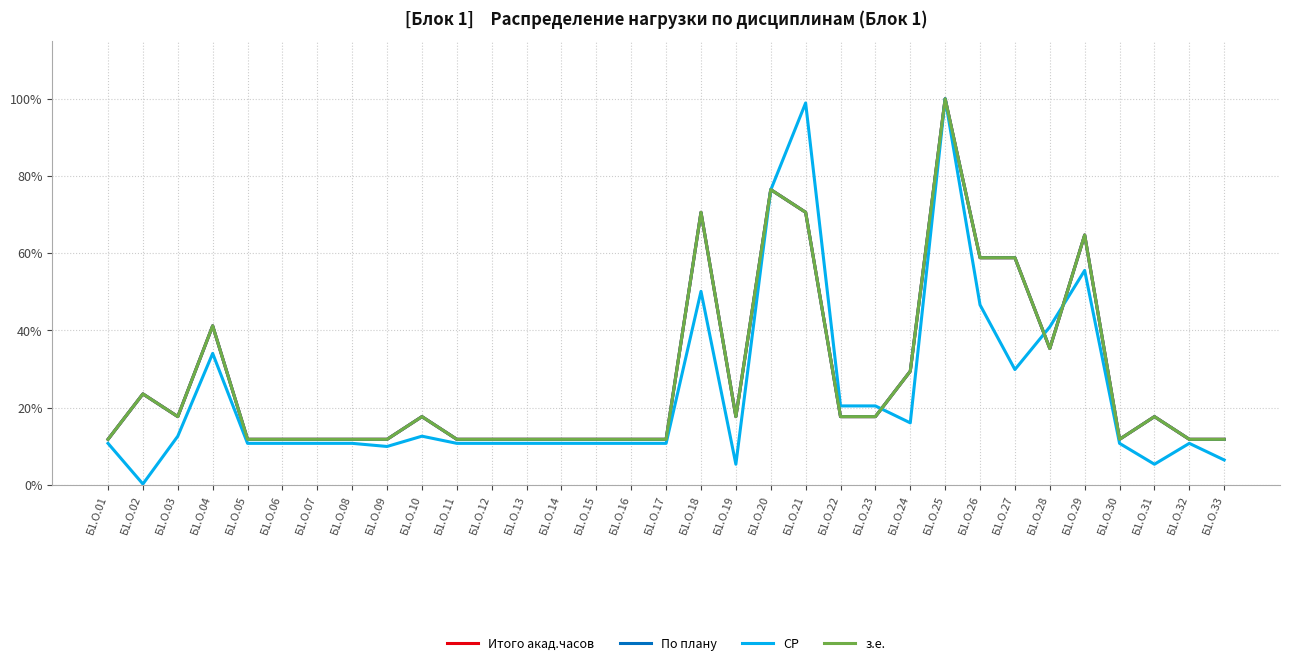

Reading left to right, extract all data points from this chart.

Итого акад.часов: Б1.О.01=0.1	Б1.О.02=0.2	Б1.О.03=0.2	Б1.О.04=0.4	Б1.О.05=0.1	Б1.О.06=0.1	Б1.О.07=0.1	Б1.О.08=0.1	Б1.О.09=0.1	Б1.О.10=0.2	Б1.О.11=0.1	Б1.О.12=0.1	Б1.О.13=0.1	Б1.О.14=0.1	Б1.О.15=0.1	Б1.О.16=0.1	Б1.О.17=0.1	Б1.О.18=0.7	Б1.О.19=0.2	Б1.О.20=0.8	Б1.О.21=0.7	Б1.О.22=0.2	Б1.О.23=0.2	Б1.О.24=0.3	Б1.О.25=1.0	Б1.О.26=0.6	Б1.О.27=0.6	Б1.О.28=0.4	Б1.О.29=0.6	Б1.О.30=0.1	Б1.О.31=0.2	Б1.О.32=0.1	Б1.О.33=0.1
По плану: Б1.О.01=0.1	Б1.О.02=0.2	Б1.О.03=0.2	Б1.О.04=0.4	Б1.О.05=0.1	Б1.О.06=0.1	Б1.О.07=0.1	Б1.О.08=0.1	Б1.О.09=0.1	Б1.О.10=0.2	Б1.О.11=0.1	Б1.О.12=0.1	Б1.О.13=0.1	Б1.О.14=0.1	Б1.О.15=0.1	Б1.О.16=0.1	Б1.О.17=0.1	Б1.О.18=0.7	Б1.О.19=0.2	Б1.О.20=0.8	Б1.О.21=0.7	Б1.О.22=0.2	Б1.О.23=0.2	Б1.О.24=0.3	Б1.О.25=1.0	Б1.О.26=0.6	Б1.О.27=0.6	Б1.О.28=0.4	Б1.О.29=0.6	Б1.О.30=0.1	Б1.О.31=0.2	Б1.О.32=0.1	Б1.О.33=0.1
СР: Б1.О.01=0.1	Б1.О.02=0.0	Б1.О.03=0.1	Б1.О.04=0.3	Б1.О.05=0.1	Б1.О.06=0.1	Б1.О.07=0.1	Б1.О.08=0.1	Б1.О.09=0.1	Б1.О.10=0.1	Б1.О.11=0.1	Б1.О.12=0.1	Б1.О.13=0.1	Б1.О.14=0.1	Б1.О.15=0.1	Б1.О.16=0.1	Б1.О.17=0.1	Б1.О.18=0.5	Б1.О.19=0.1	Б1.О.20=0.8	Б1.О.21=1.0	Б1.О.22=0.2	Б1.О.23=0.2	Б1.О.24=0.2	Б1.О.25=1.0	Б1.О.26=0.5	Б1.О.27=0.3	Б1.О.28=0.4	Б1.О.29=0.6	Б1.О.30=0.1	Б1.О.31=0.1	Б1.О.32=0.1	Б1.О.33=0.1
з.е.: Б1.О.01=0.1	Б1.О.02=0.2	Б1.О.03=0.2	Б1.О.04=0.4	Б1.О.05=0.1	Б1.О.06=0.1	Б1.О.07=0.1	Б1.О.08=0.1	Б1.О.09=0.1	Б1.О.10=0.2	Б1.О.11=0.1	Б1.О.12=0.1	Б1.О.13=0.1	Б1.О.14=0.1	Б1.О.15=0.1	Б1.О.16=0.1	Б1.О.17=0.1	Б1.О.18=0.7	Б1.О.19=0.2	Б1.О.20=0.8	Б1.О.21=0.7	Б1.О.22=0.2	Б1.О.23=0.2	Б1.О.24=0.3	Б1.О.25=1.0	Б1.О.26=0.6	Б1.О.27=0.6	Б1.О.28=0.4	Б1.О.29=0.6	Б1.О.30=0.1	Б1.О.31=0.2	Б1.О.32=0.1	Б1.О.33=0.1